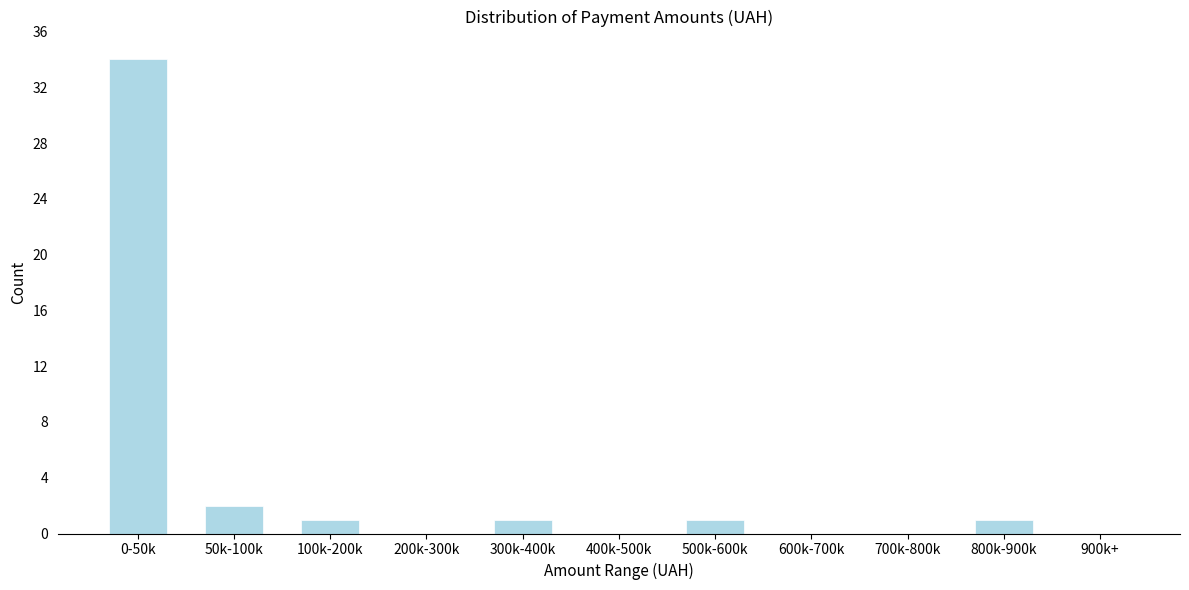

Reading left to right, extract all data points from this chart.

0-50k=34	50k-100k=2	100k-200k=1	200k-300k=0	300k-400k=1	400k-500k=0	500k-600k=1	600k-700k=0	700k-800k=0	800k-900k=1	900k+=0